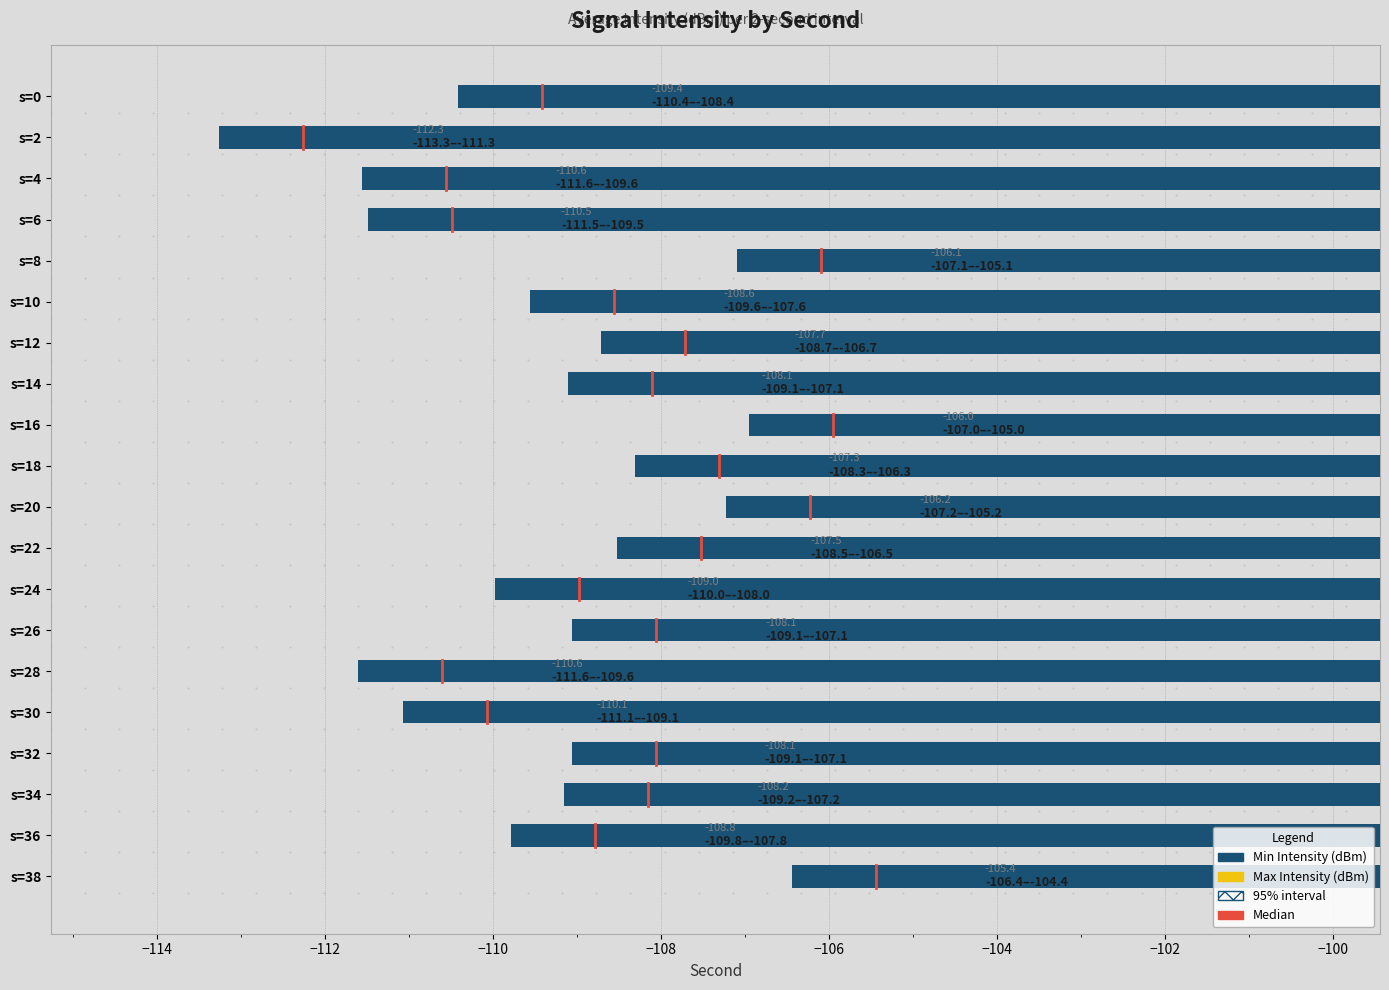

Which has a higher value, s=18 or s=22?

s=18